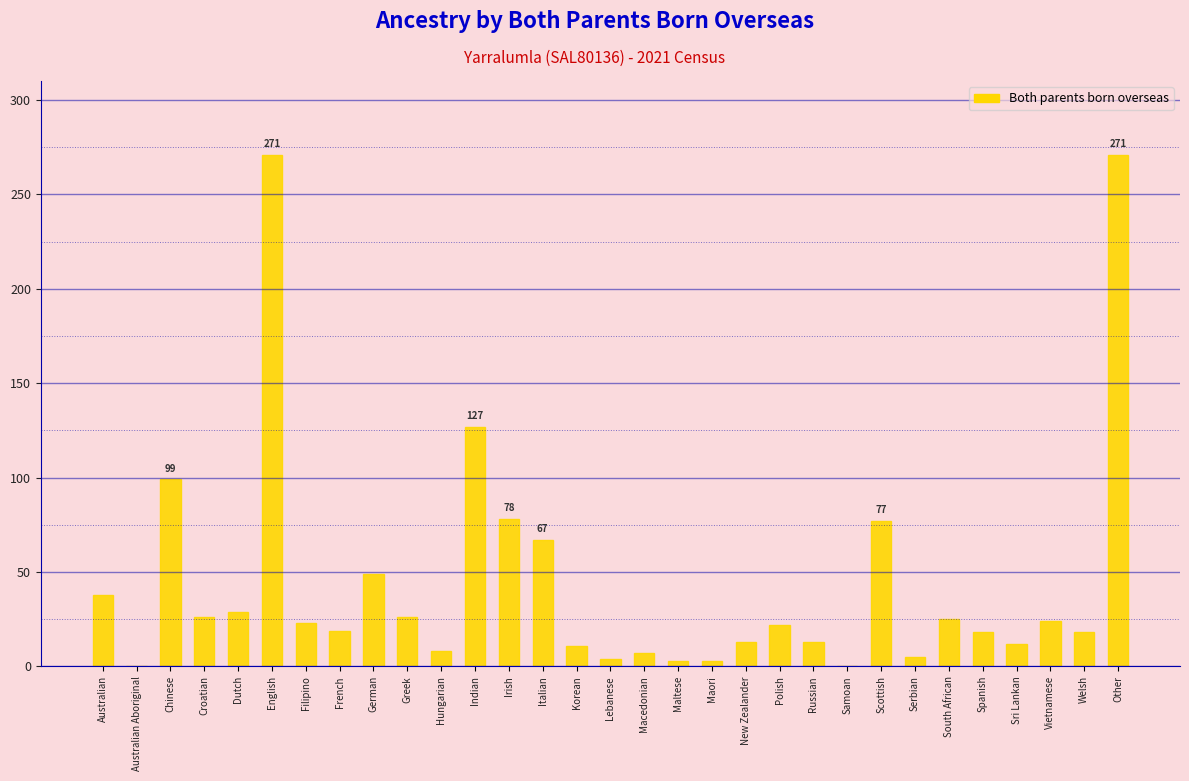

Which has a higher value, Other or Filipino?

Other